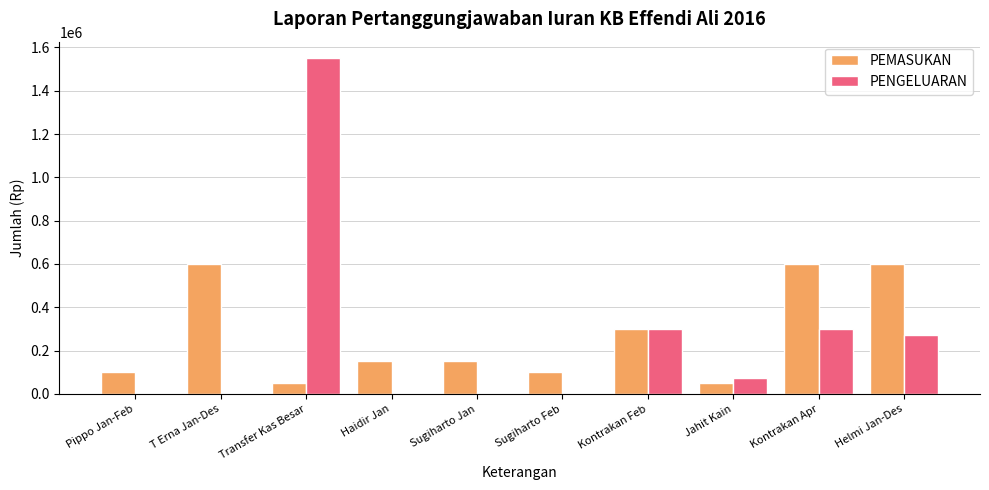

Read the PEMASUKAN value at Kontrakan Feb.

300000